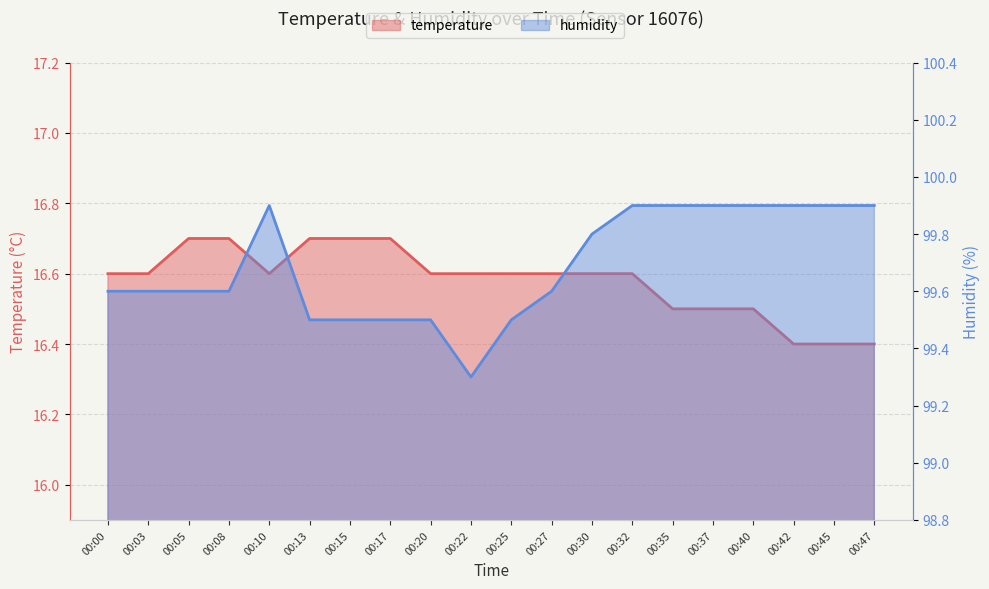

How many distinct data groups are displayed?

2